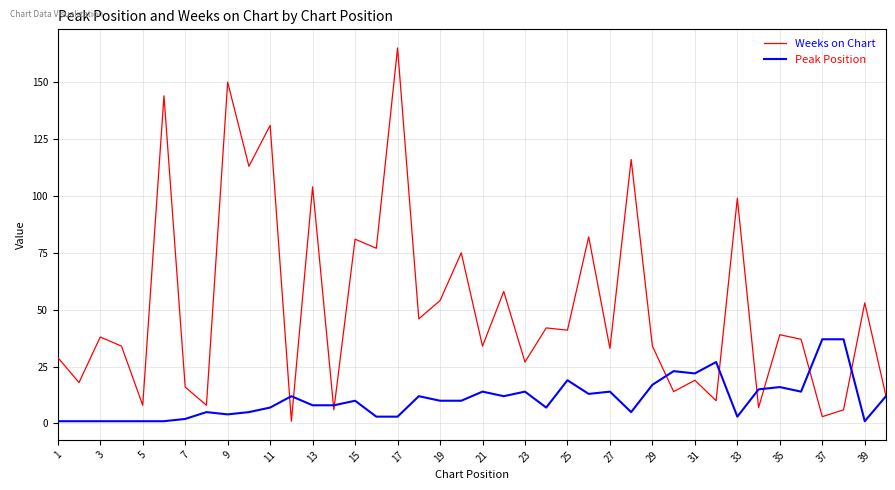

How many series are shown in this chart?

2